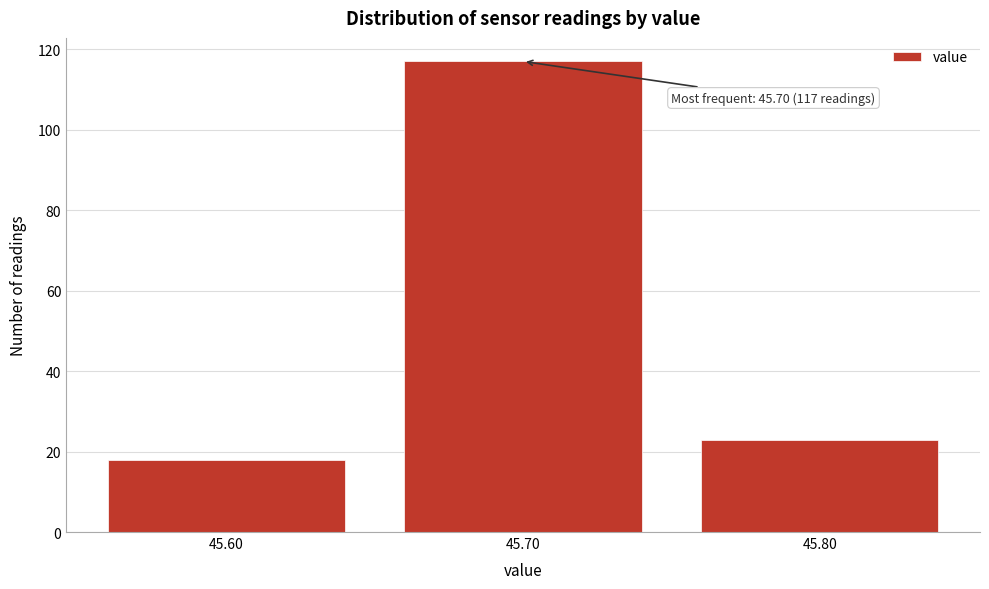

Reading left to right, extract all data points from this chart.

45.60=18	45.70=117	45.80=23